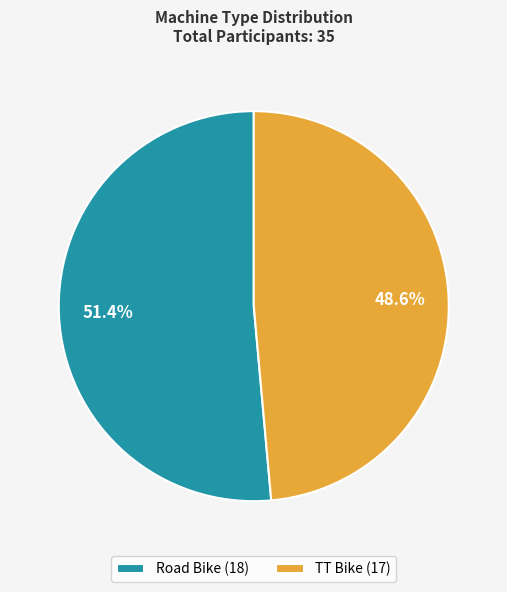

Count the number of slices in the pie.

2